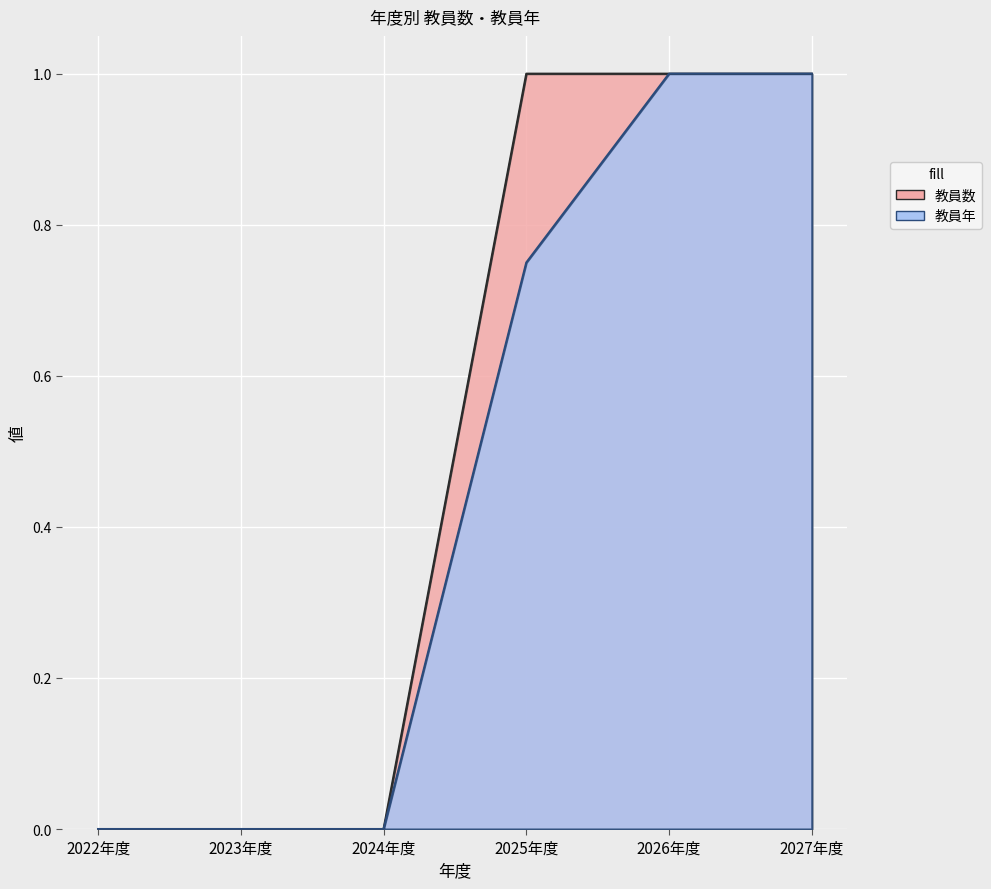

What are all the series names shown in the legend?

教員数, 教員年